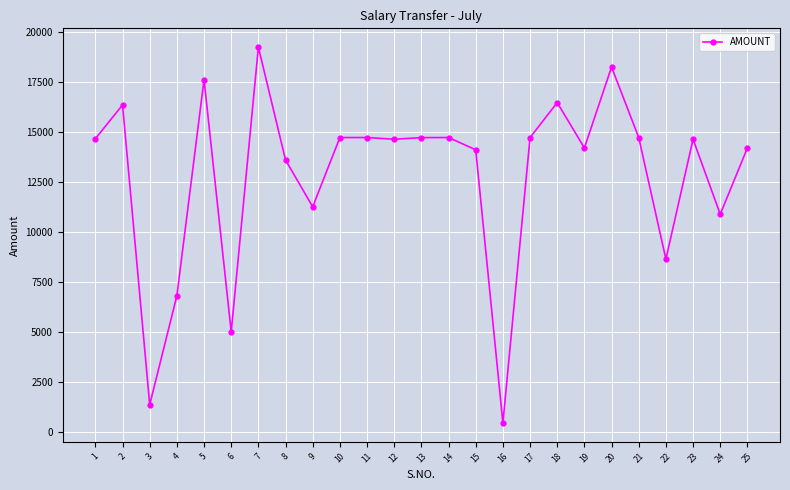

What is the difference between the maximum and minimum values?

18808